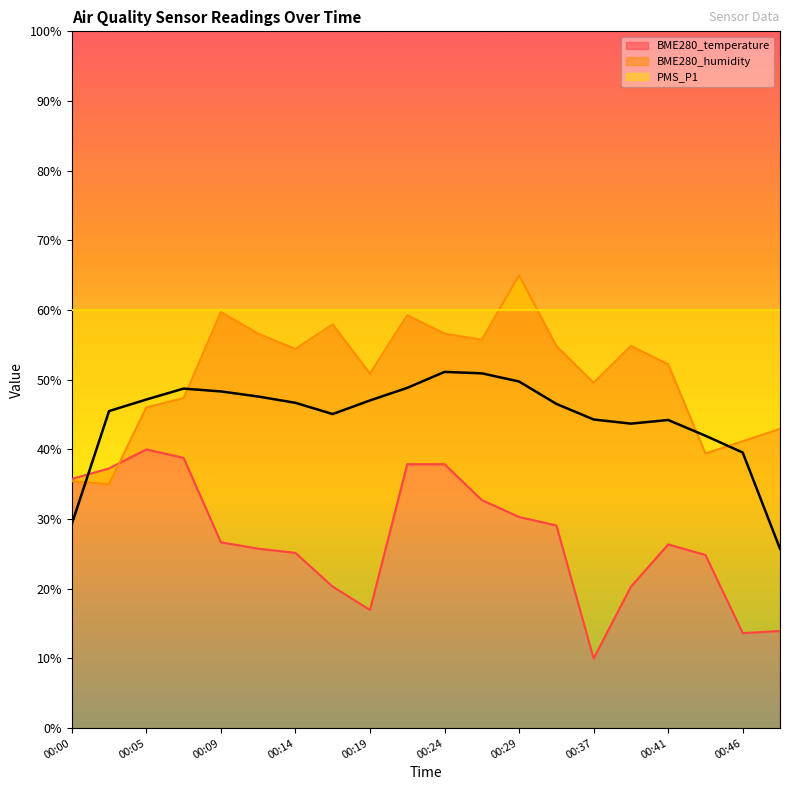

Rank the categories by BME280_temperature value from highest to lowest.

00:05, 00:07, 00:22, 00:24, 00:02, 00:00, 00:27, 00:29, 00:32, 00:09, 00:41, 00:12, 00:14, 00:44, 00:17, 00:39, 00:19, 00:49, 00:46, 00:37